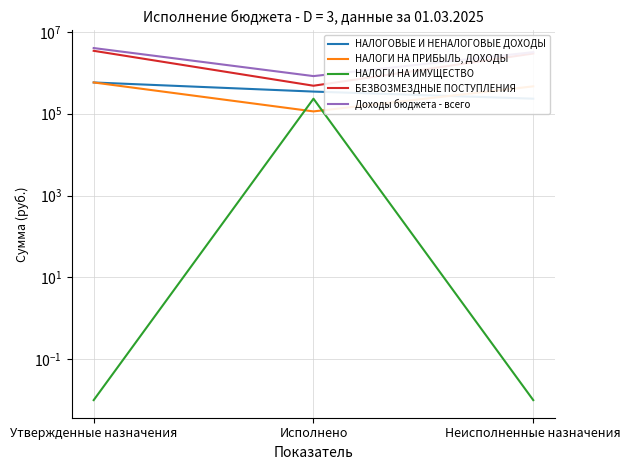

Reading left to right, what are all the values shown in this chart?

НАЛОГОВЫЕ И НЕНАЛОГОВЫЕ ДОХОДЫ: 580177.0	347400.6	232776.4
НАЛОГИ НА ПРИБЫЛЬ, ДОХОДЫ: 580177.0	113840.8	466336.2
НАЛОГИ НА ИМУЩЕСТВО: 0.0	232559.8	0.0
БЕЗВОЗМЕЗДНЫЕ ПОСТУПЛЕНИЯ: 3444753.0	482846.0	2961907.0
Доходы бюджета - всего: 4024930.0	830246.6	3194683.4